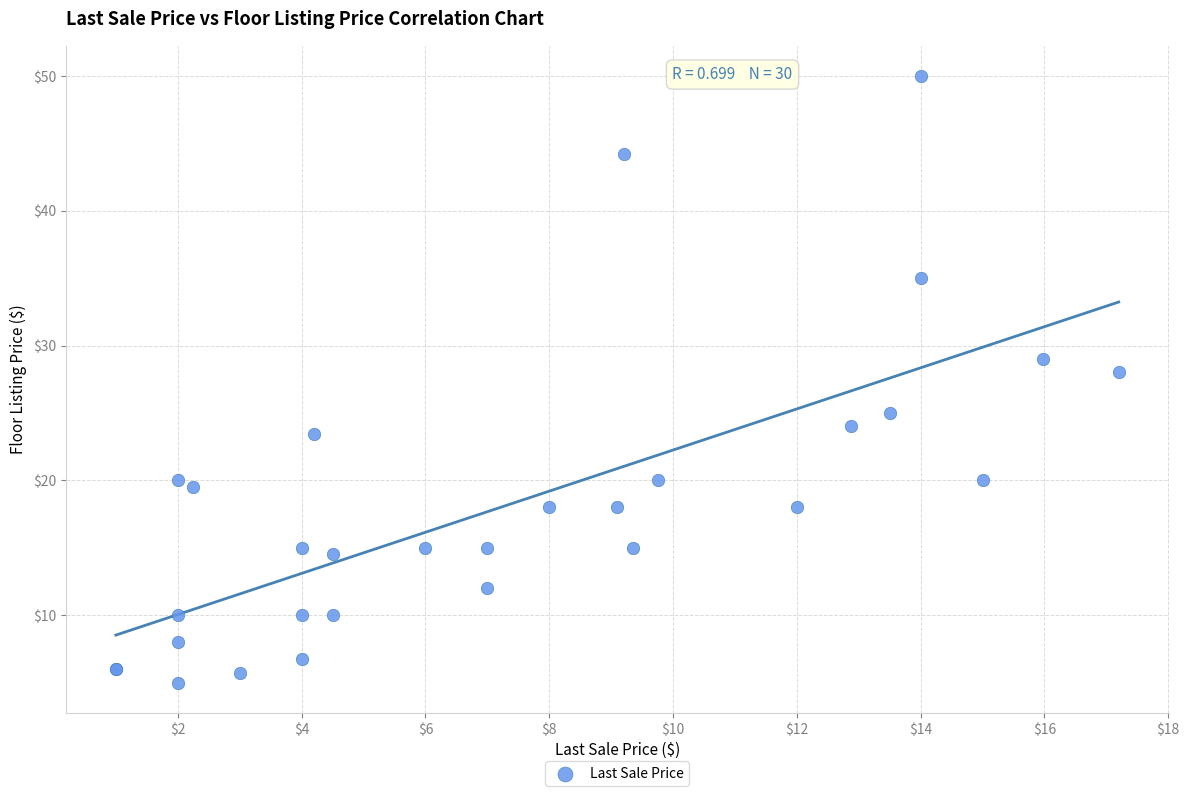

What Y value in the scatter plot is closest to 27?

28.0